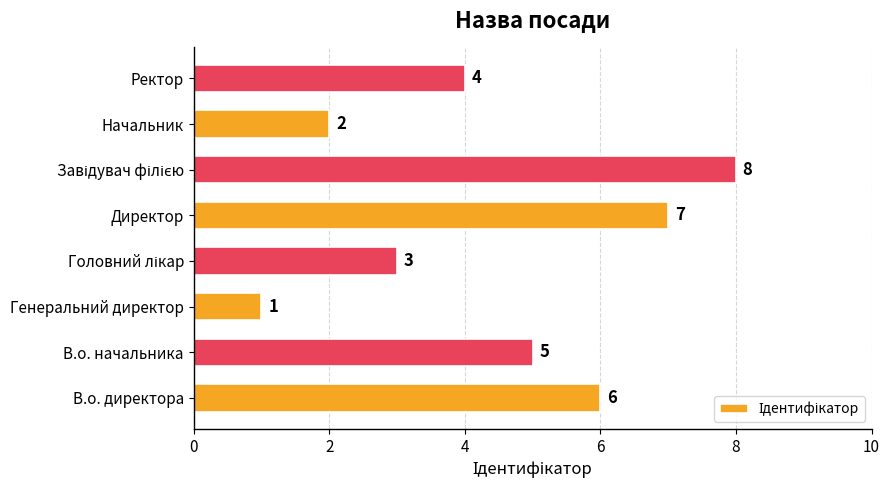

What is the change in value from В.о. начальника to Генеральний директор?

-4